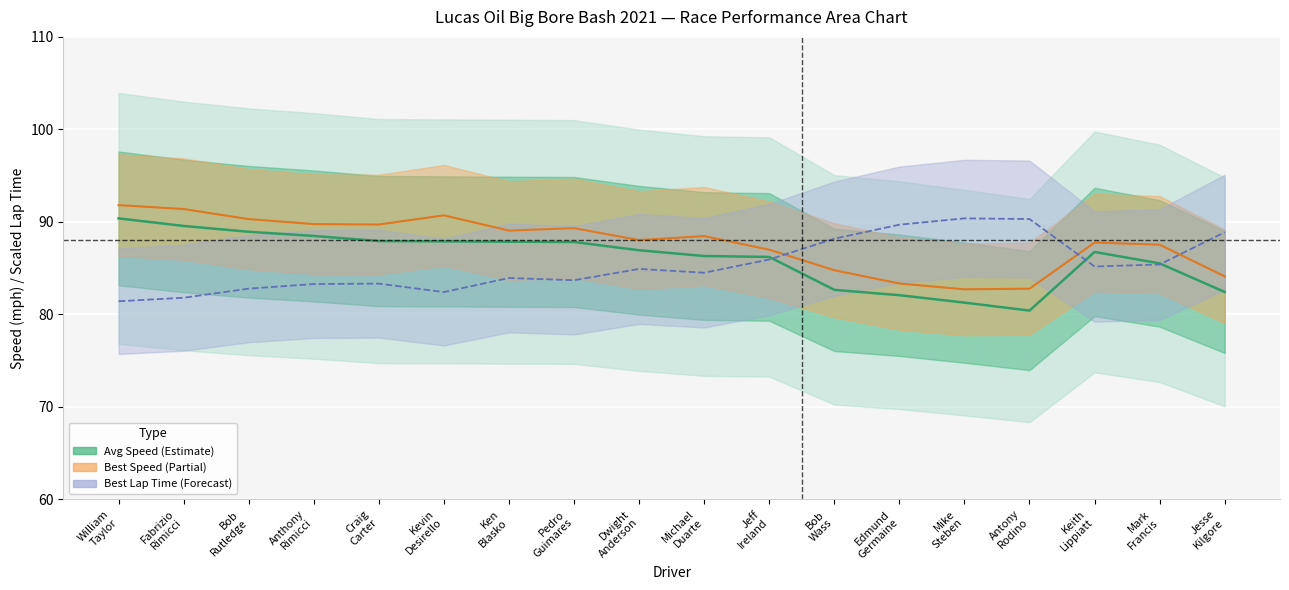

How many categories are shown in the chart?

18